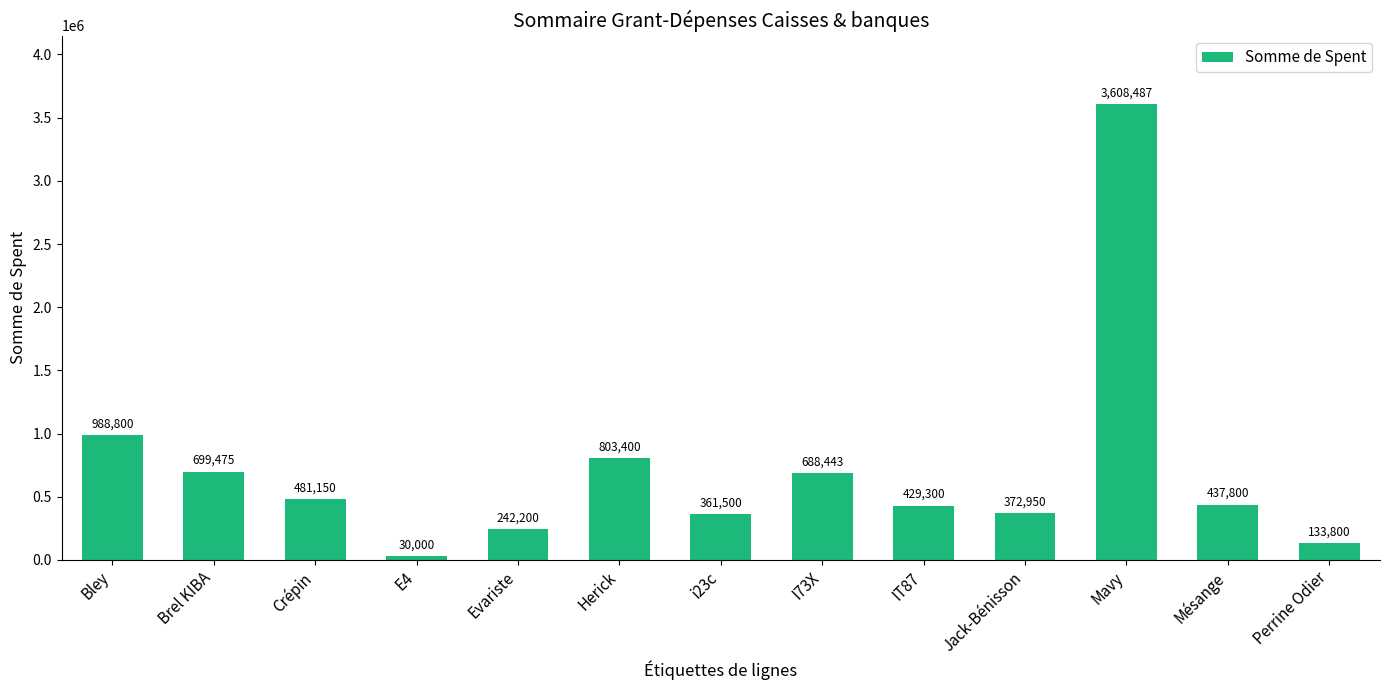

What is the value of the 5th bar from the left?

242200